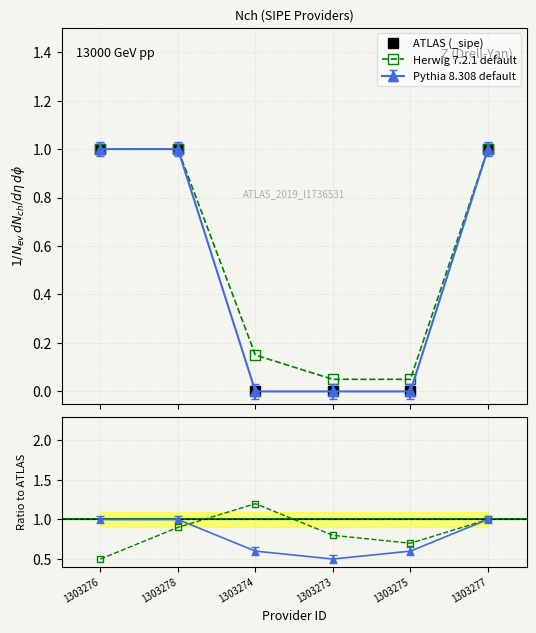

True or false: Herwig ratio has a value of 0.8 at 1303276.

False